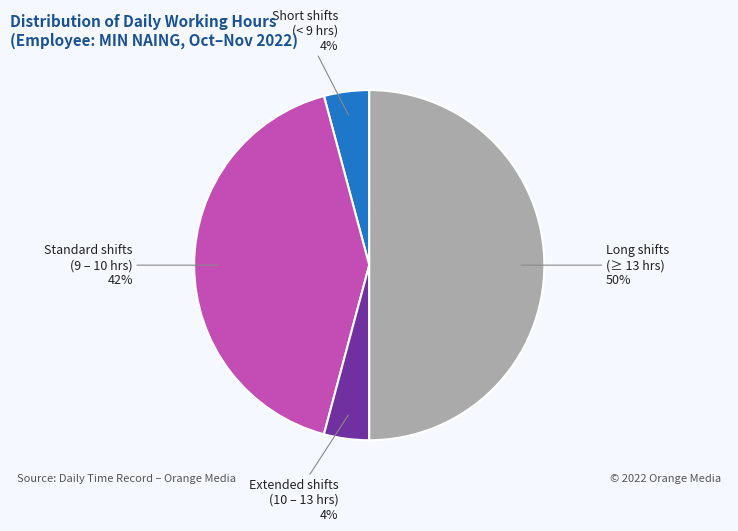

To the nearest percent, what is the average slice percentage?

25%